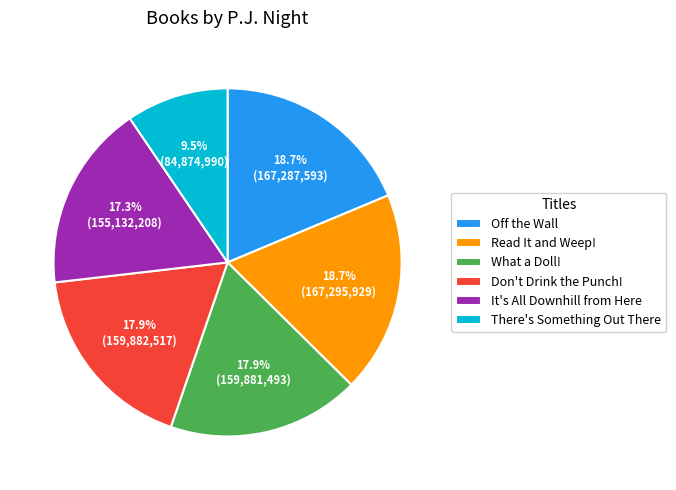

To the nearest percent, what is the average slice percentage?

17%